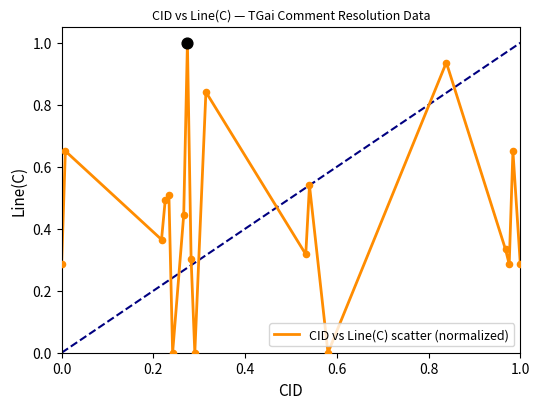

What is the greatest value displayed?

1.0